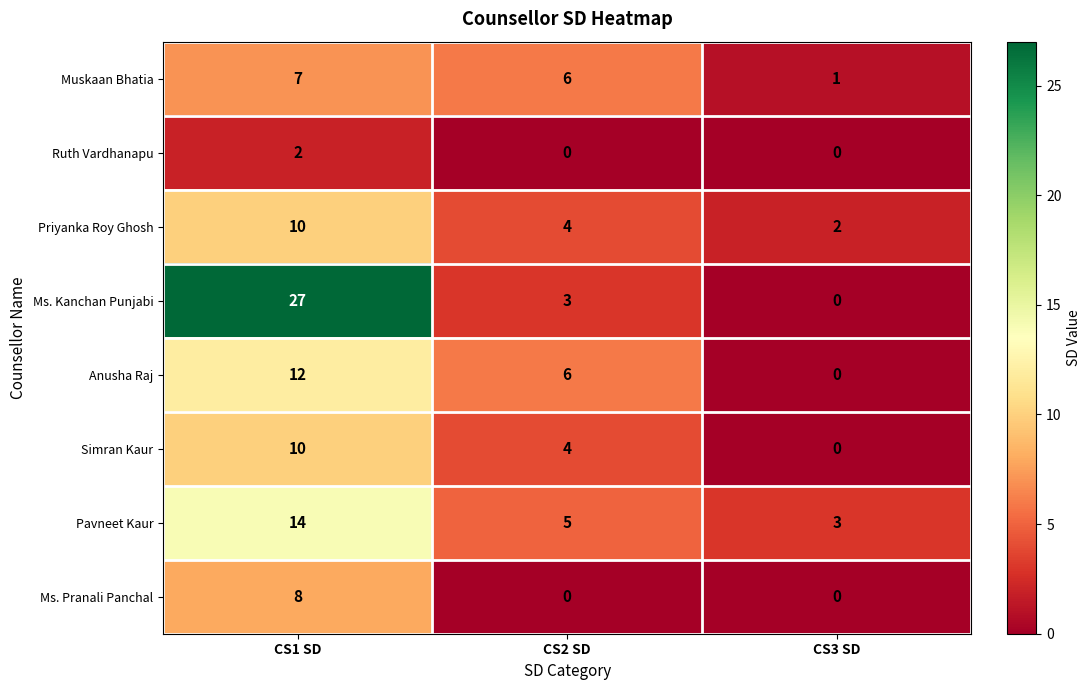

At which category is the sum across all series the highest?

CS1 SD